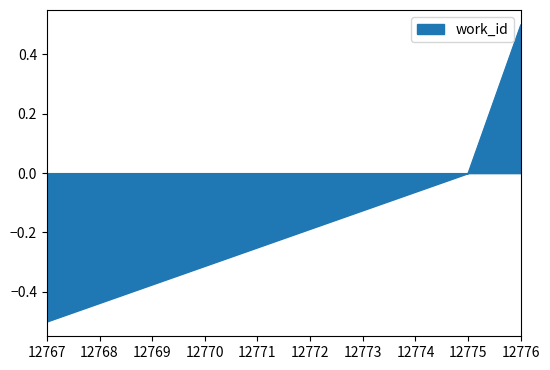

Reading left to right, extract all data points from this chart.

12767=-0.5	12775=0.0	12776=0.5